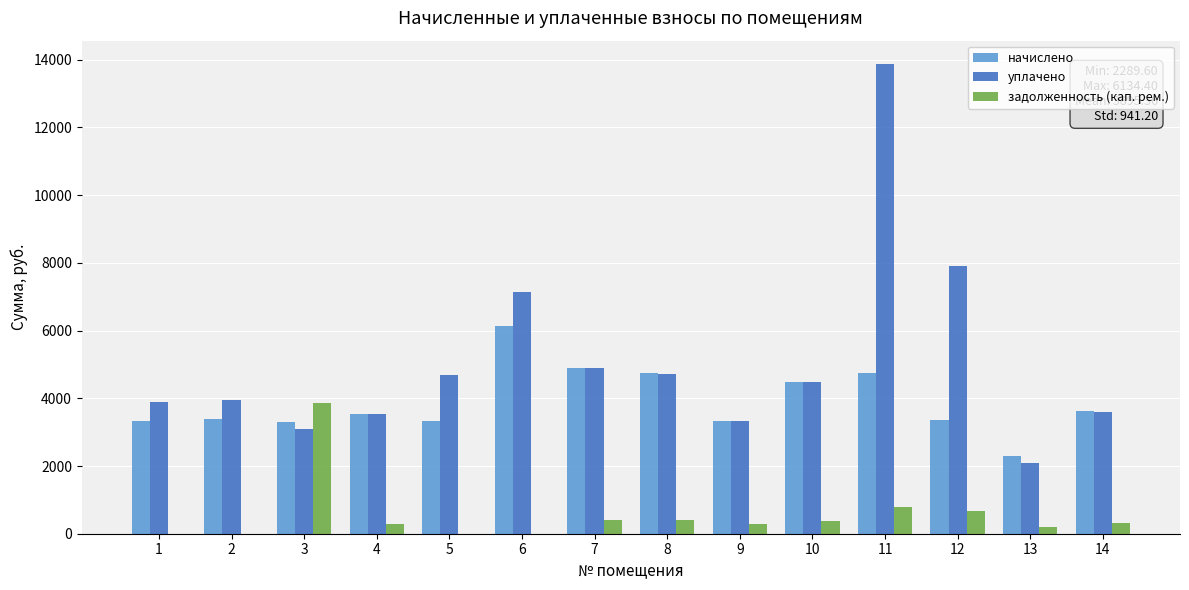

Between 5 and 13, which series saw the biggest shift?

уплачено